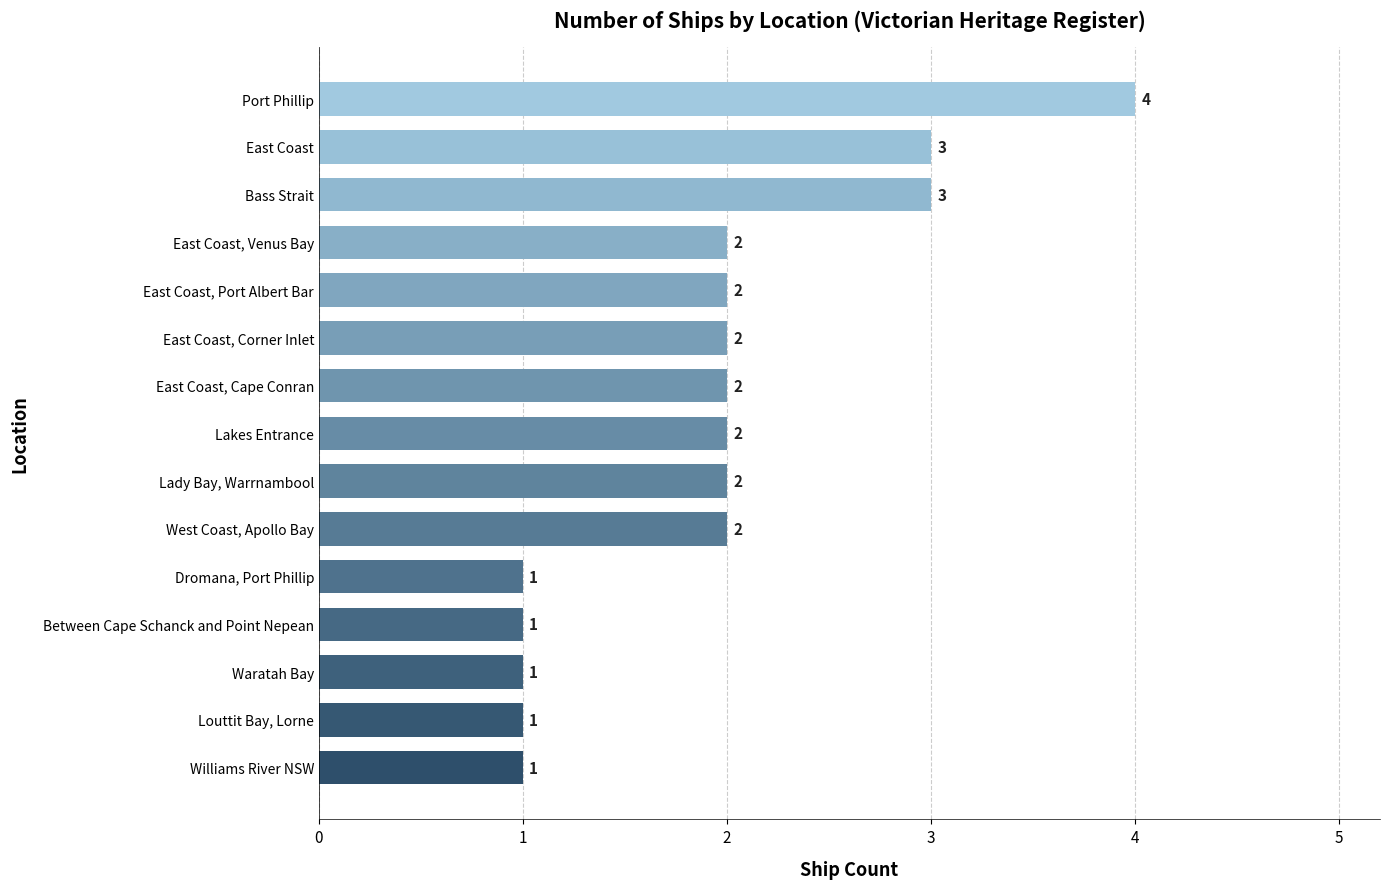

What is the sum of all values?

29